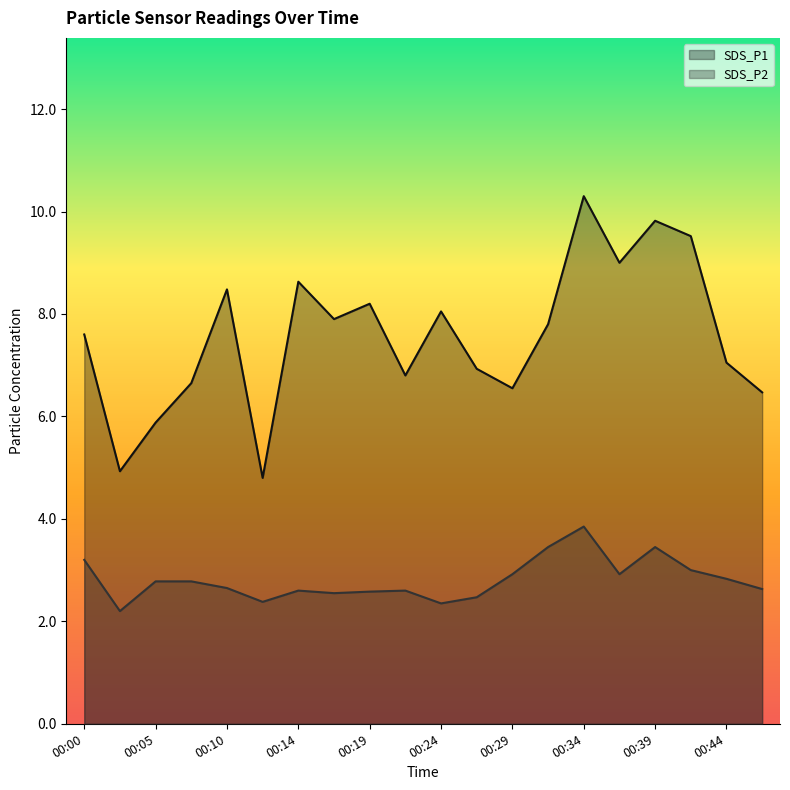

Which category has the highest value in the SDS_P1 series?

00:34